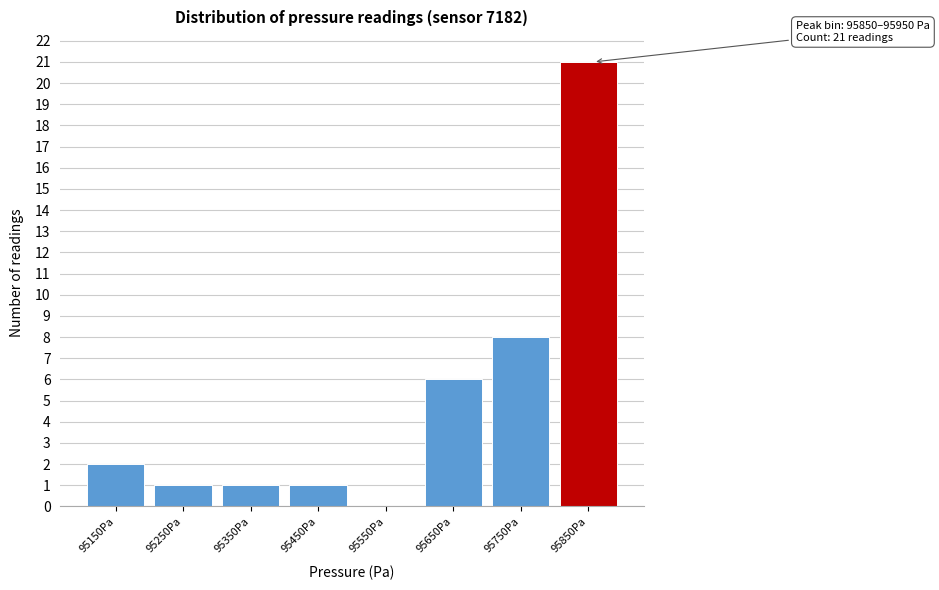

Reading left to right, transcribe all the data shown in this chart.

95150Pa=2	95250Pa=1	95350Pa=1	95450Pa=1	95550Pa=0	95650Pa=6	95750Pa=8	95850Pa=21